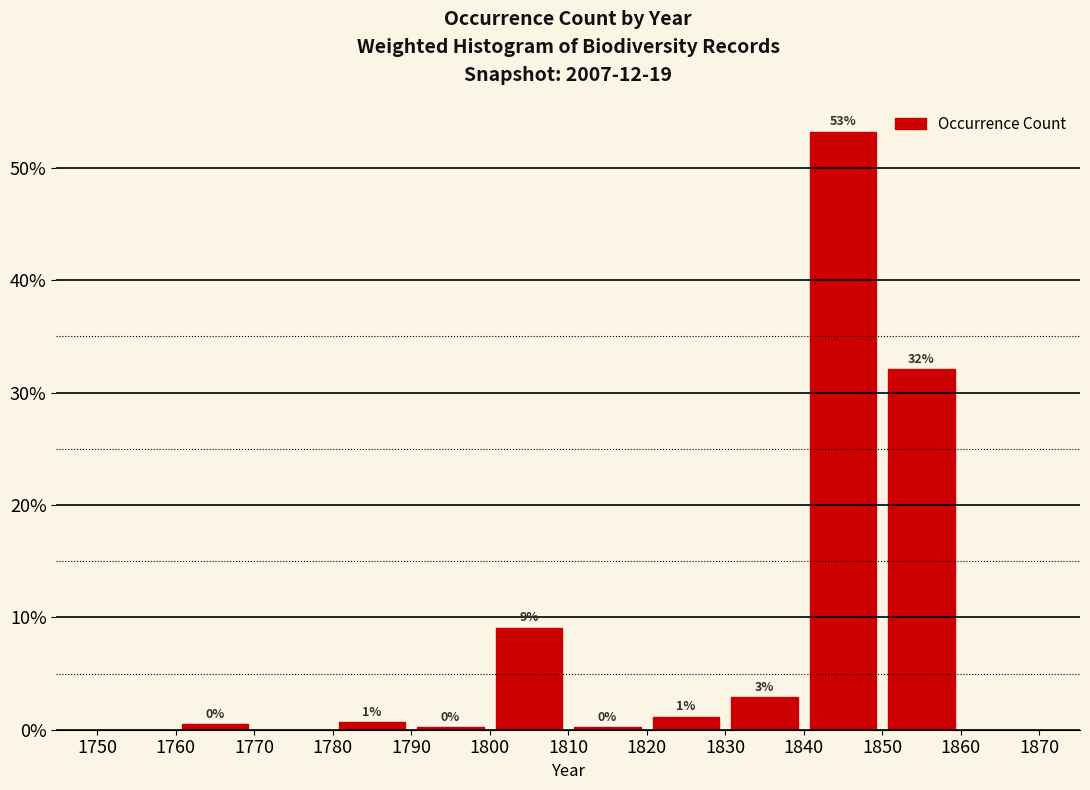

Over which range of the x-axis is the bar tallest?

1840 to 1850